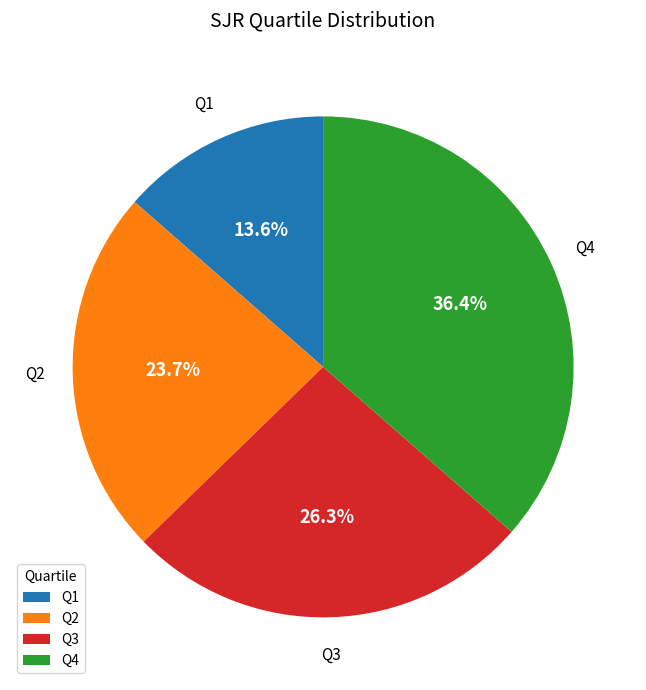

The Q2 slice represents 24% of the pie. True or false?

True